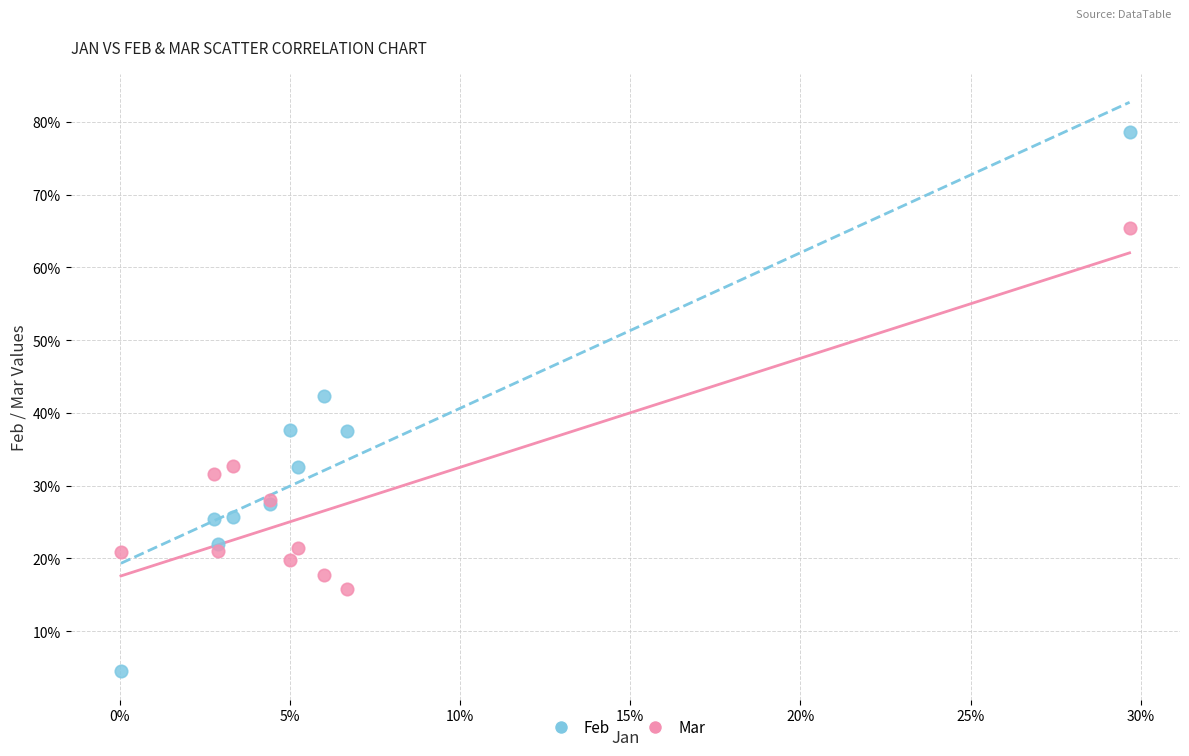

Which series has the largest Y range (max minus min)?

Feb